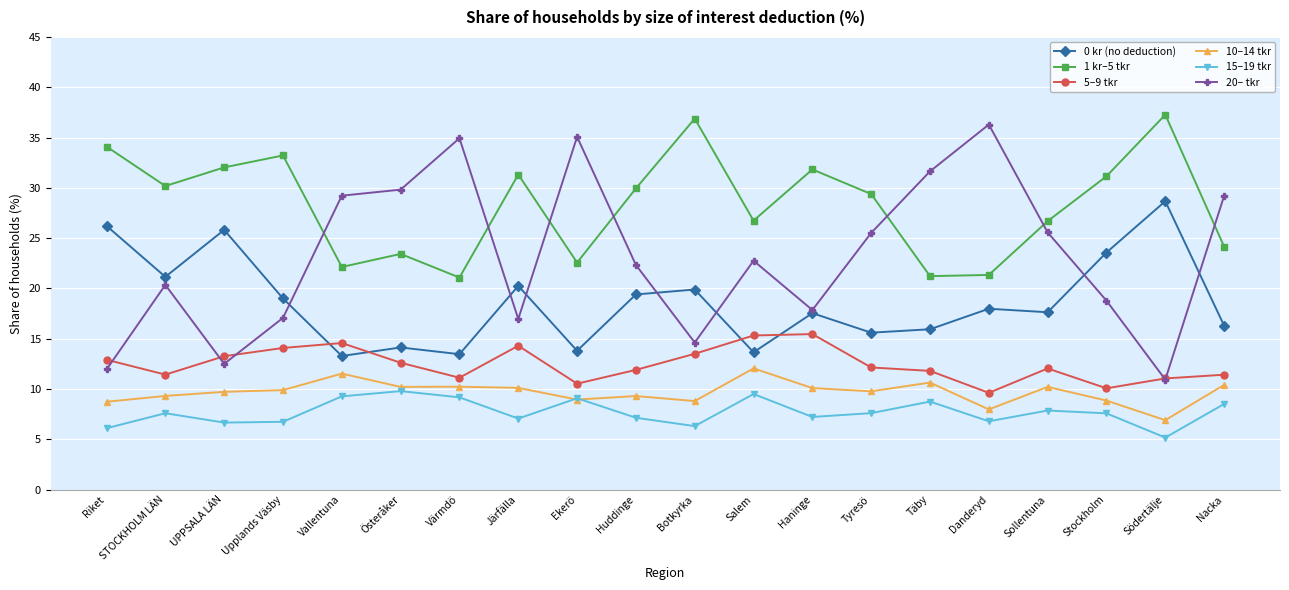

Which label corresponds to the smallest value in the chart?

Södertälje